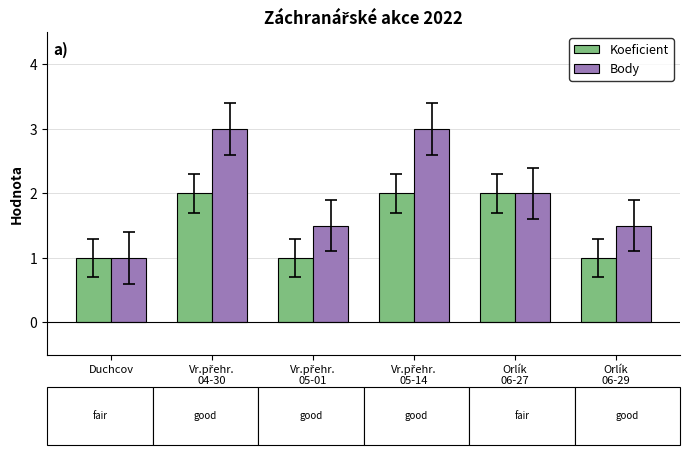

What is the smallest value displayed?

1.0